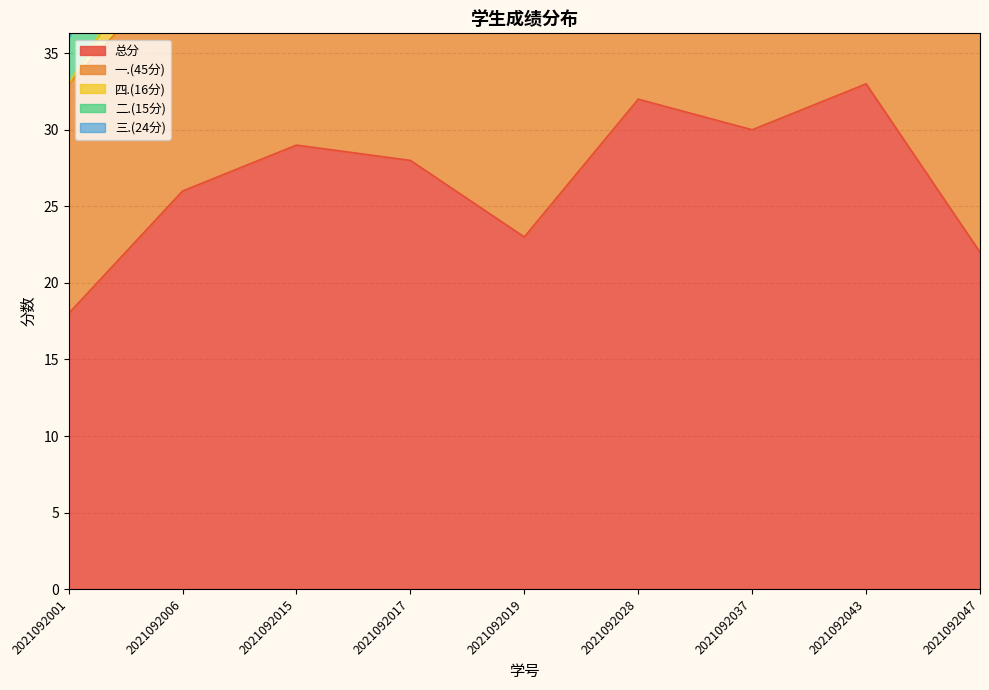

Between 2021092028 and 2021092043, which is larger?

2021092043